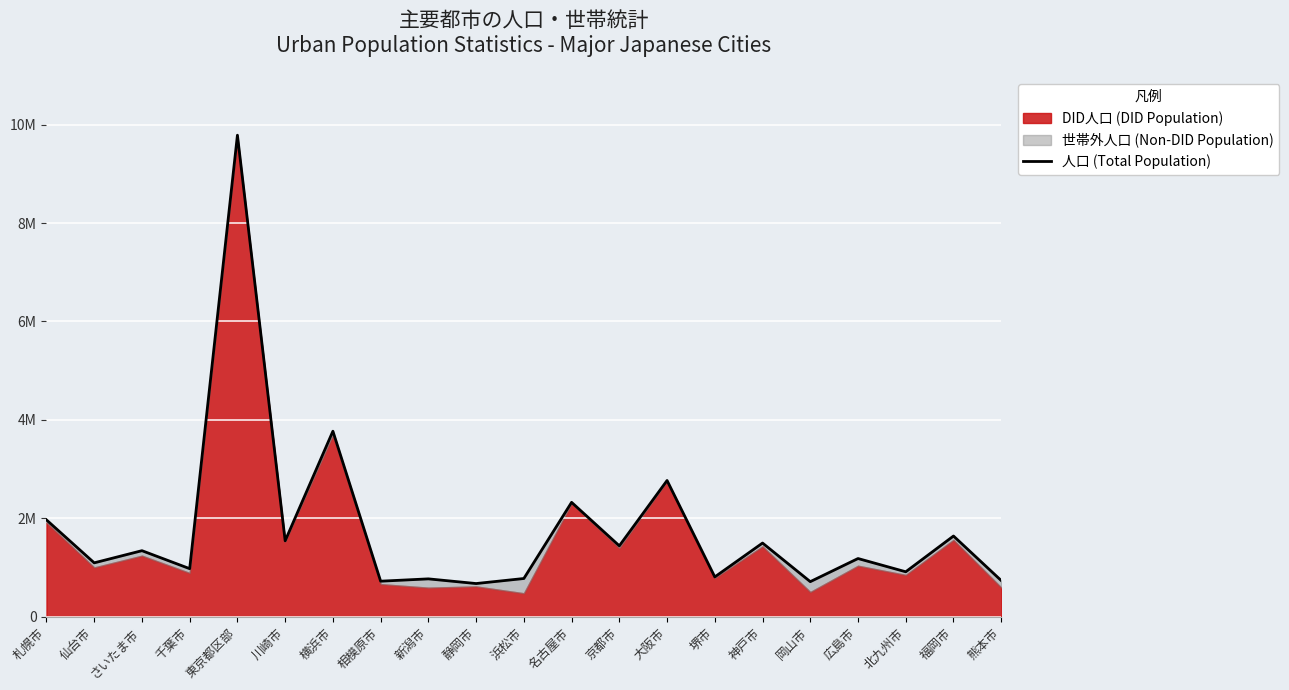

Count the number of categories in the chart.

21